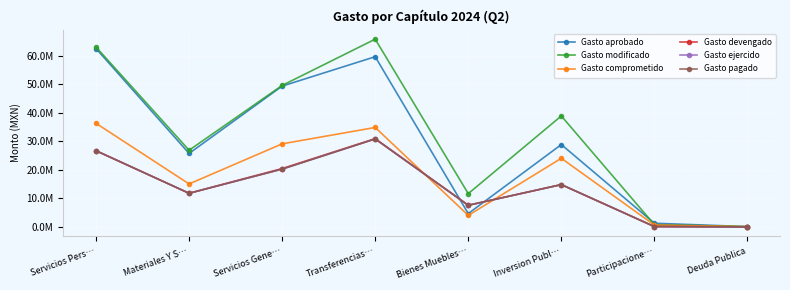

List the series in order of their peak value, lowest first.

Gasto ejercido, Gasto pagado, Gasto devengado, Gasto comprometido, Gasto aprobado, Gasto modificado